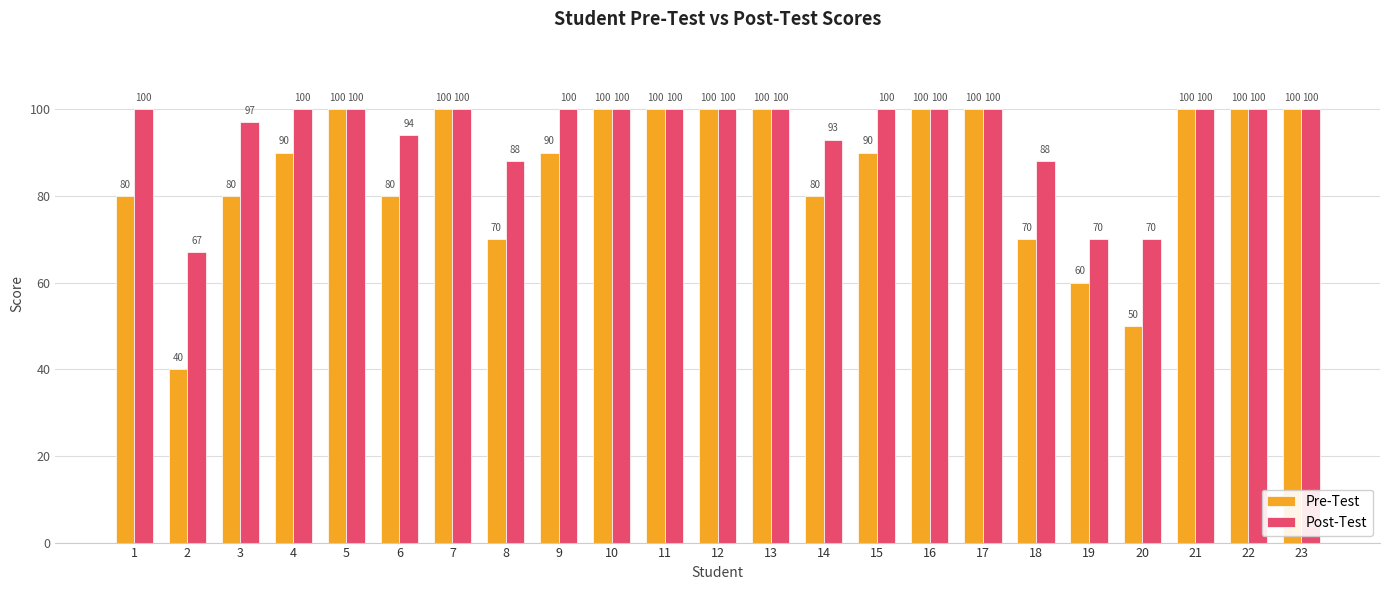

Which series has the largest range (max minus min)?

Pre-Test